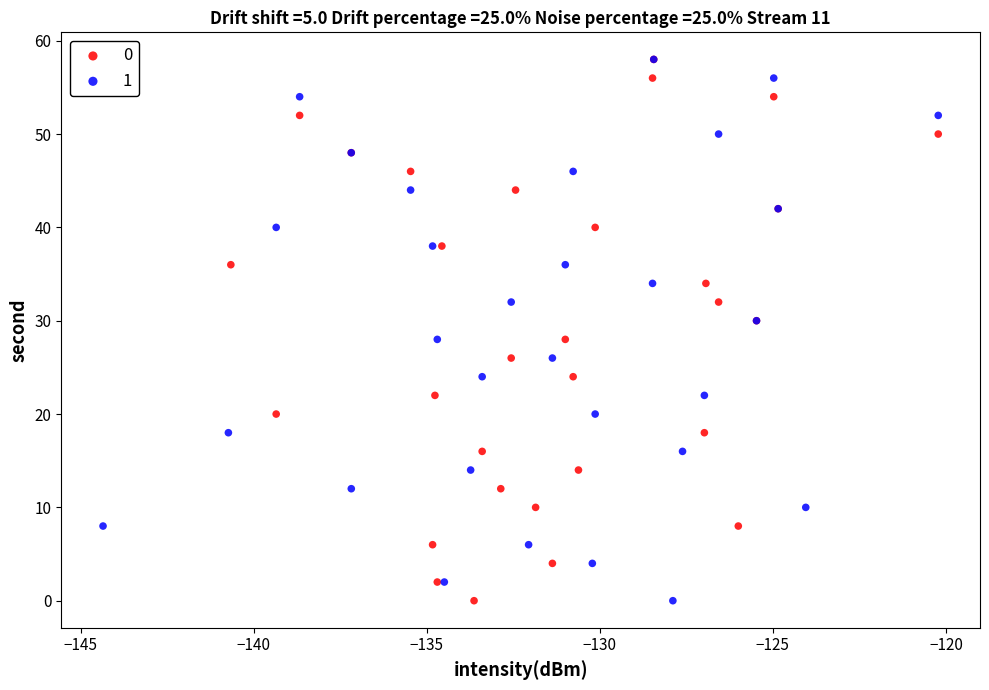

What are all the series names shown in the legend?

0, 1